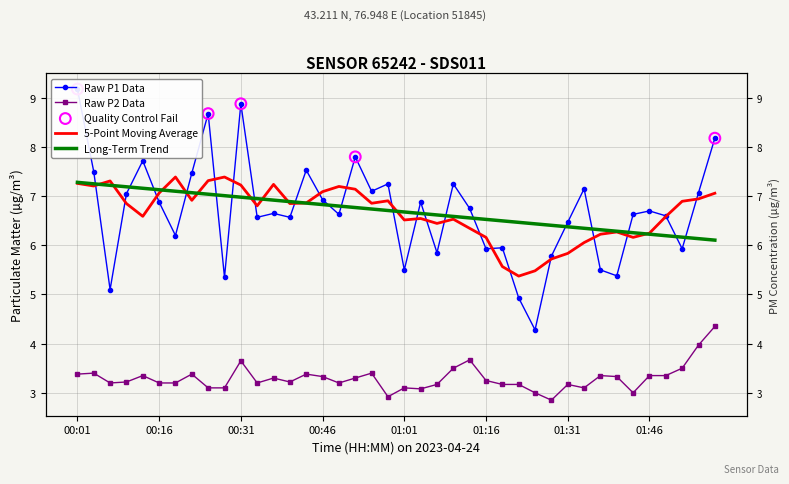

Is the value of P2 at 01:01 greater than the value of P1 at 00:43?

No